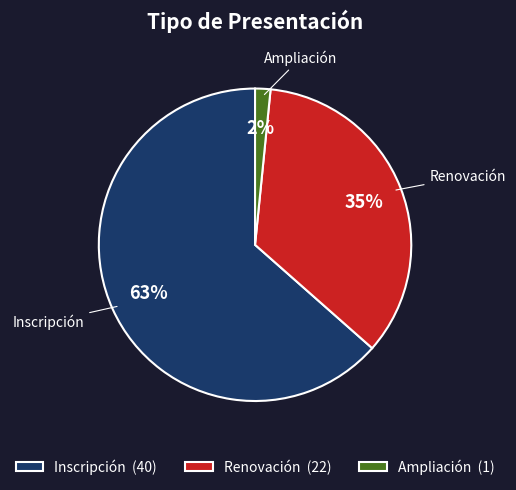

Is it true that Inscripción is 69% of the pie?

False